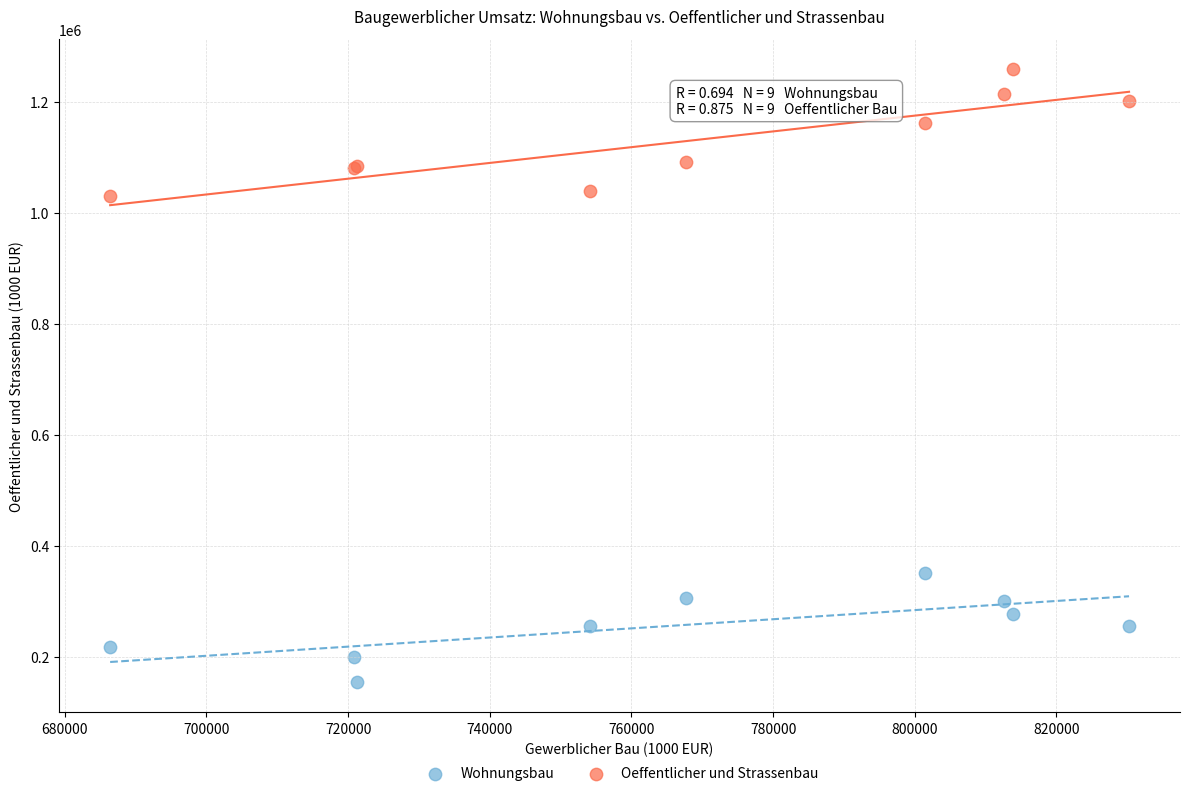

Which series contains the highest Y value?

Oeffentlicher und Strassenbau